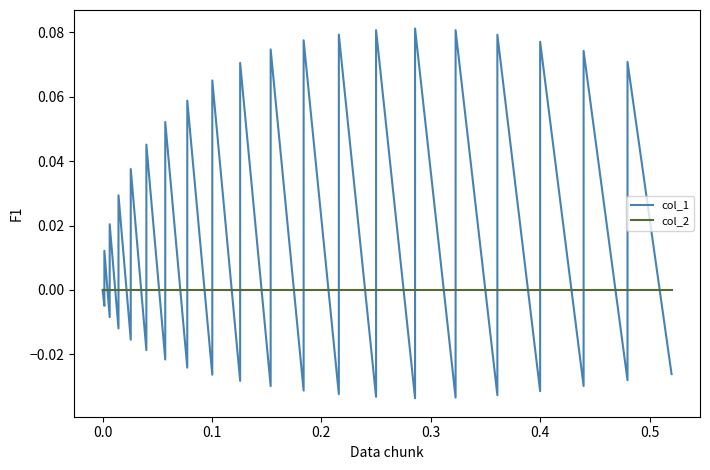

The col_1 series shows 0.0 at 34. True or false?

False